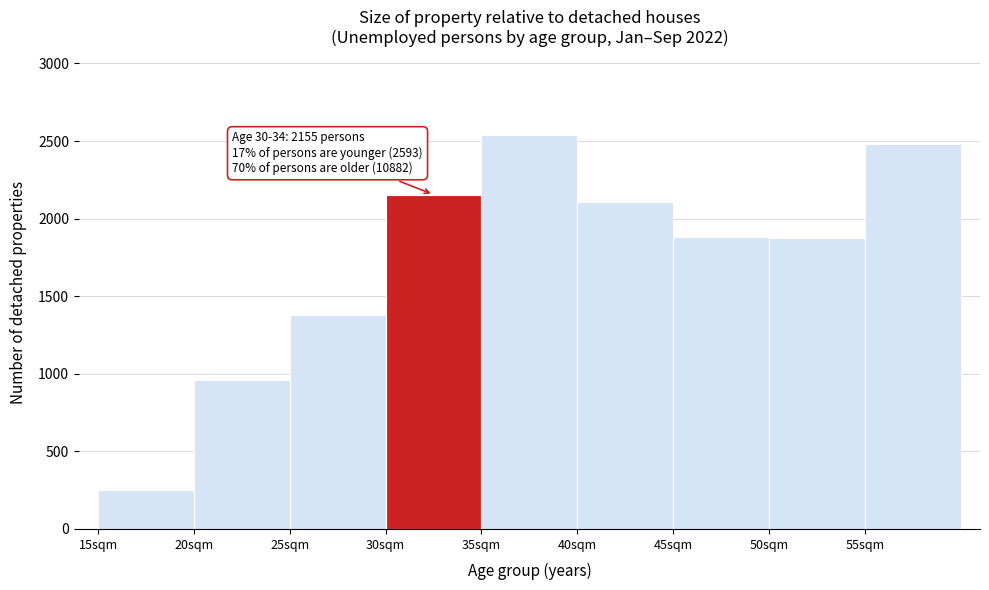

Over which range of the x-axis is the bar tallest?

35 to 40